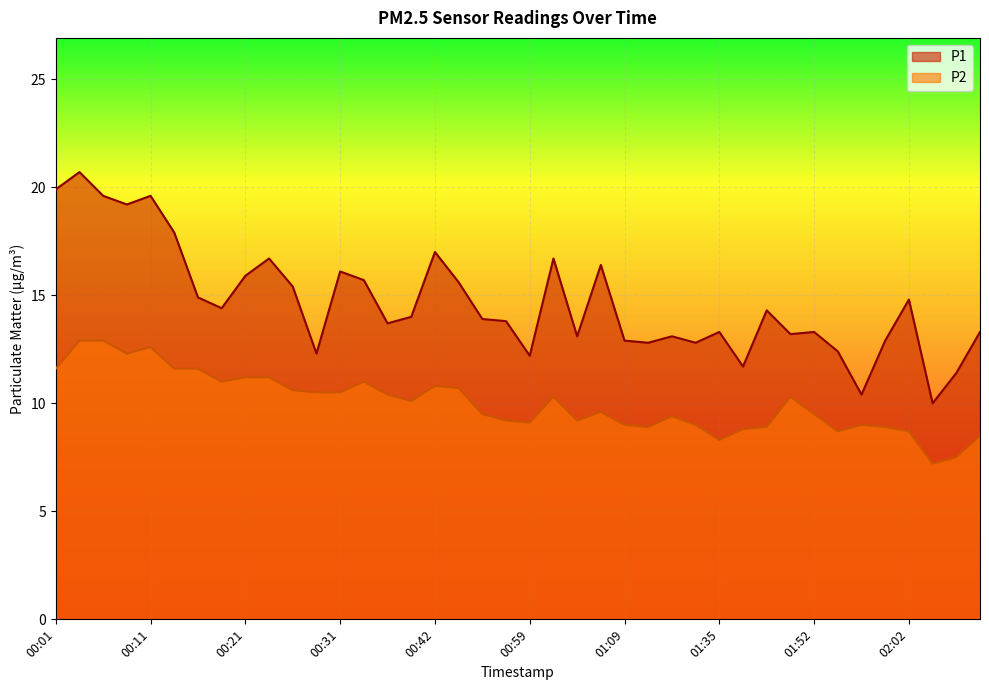

True or false: P1 has a value of 15.6 at 00:48.

True